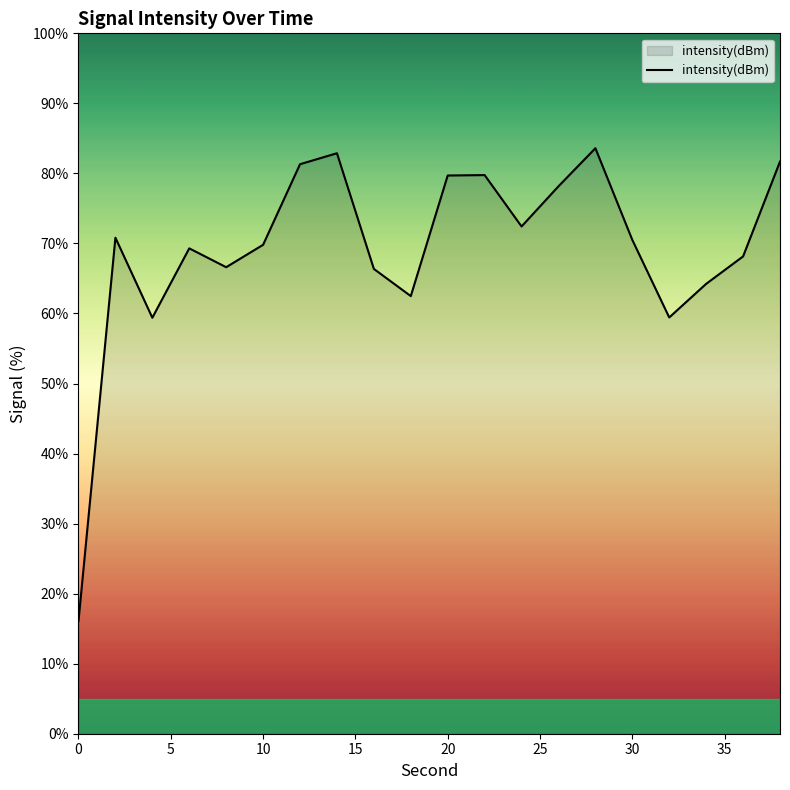

What is the difference between the maximum and minimum values?

67.5